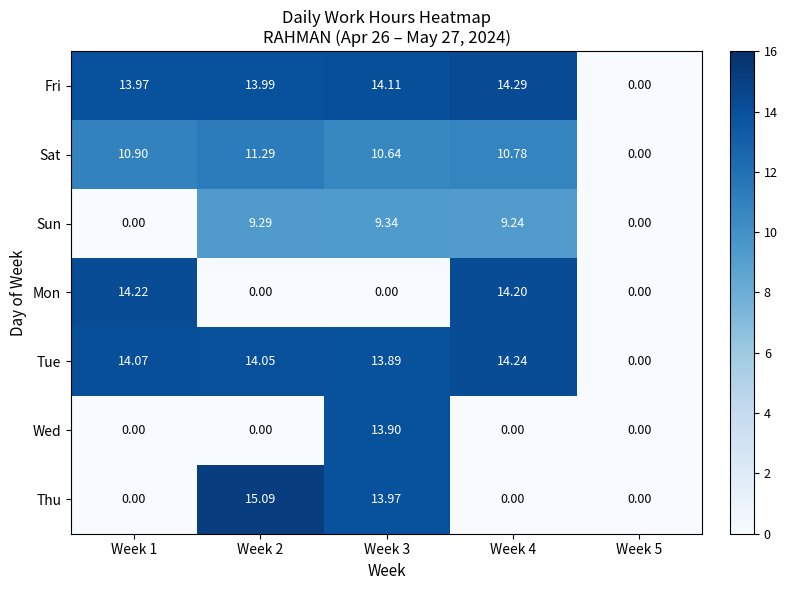

At how many categories does at least one series exceed 8?

4